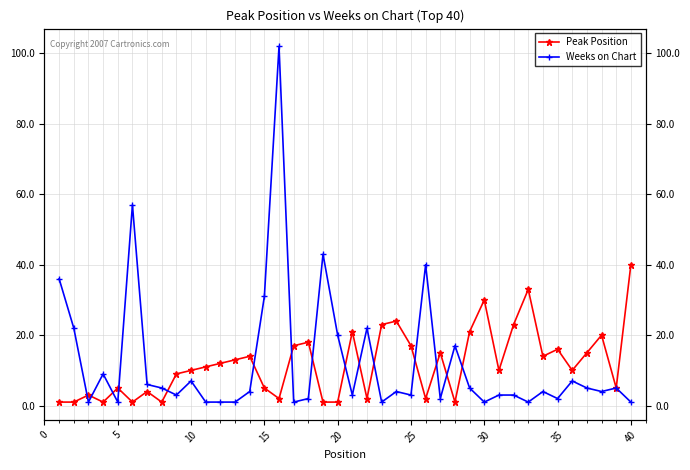

Does the chart display data point markers on the line(s)?

Yes